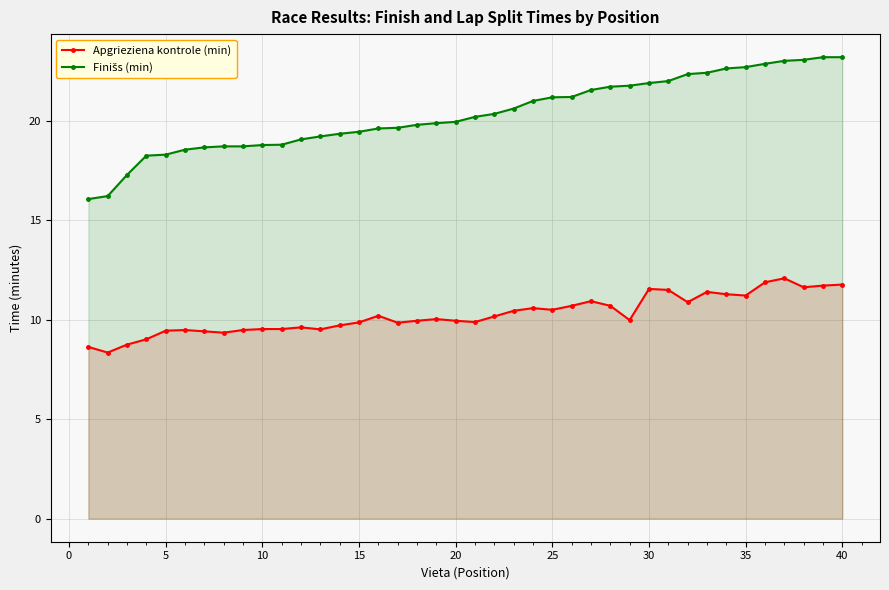

What is the value of the Finišs (min) point at the 34th from the left?

22.6